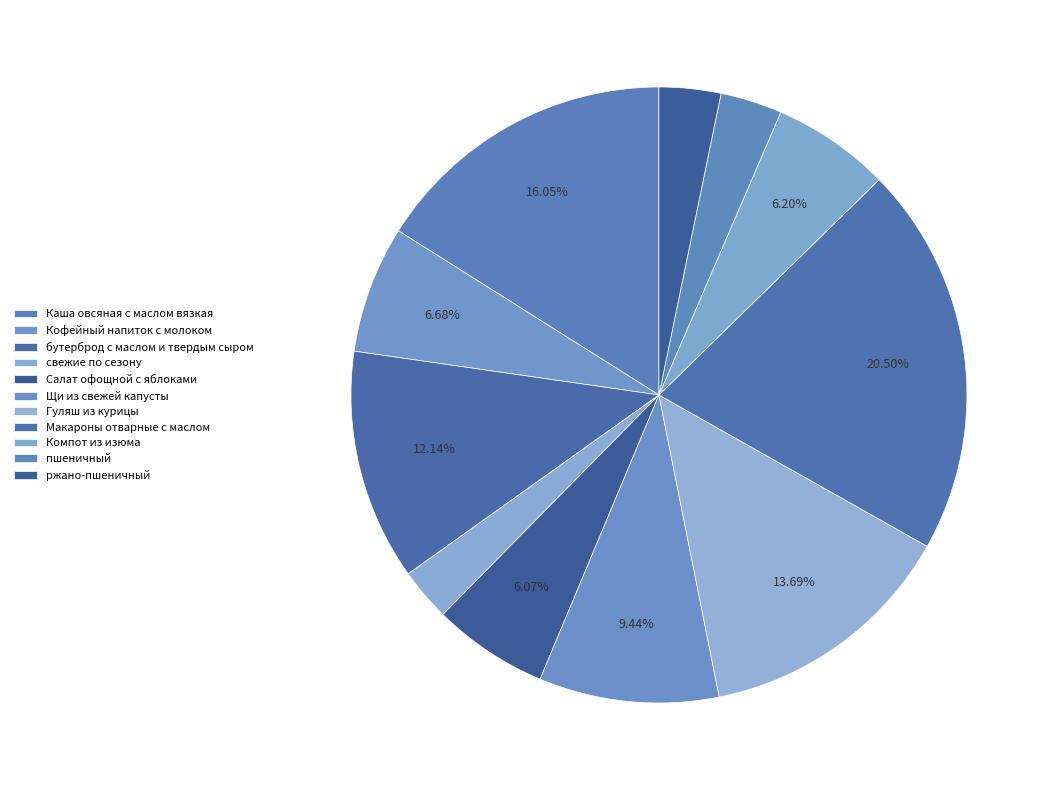

Which category has the smallest portion of the pie?

свежие по сезону